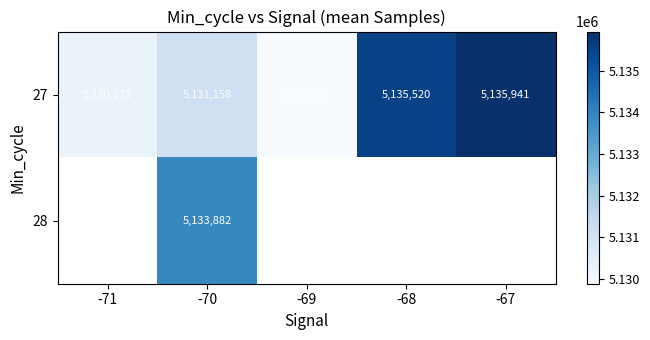

What is the difference between the maximum and minimum values in the 27 series?

6060